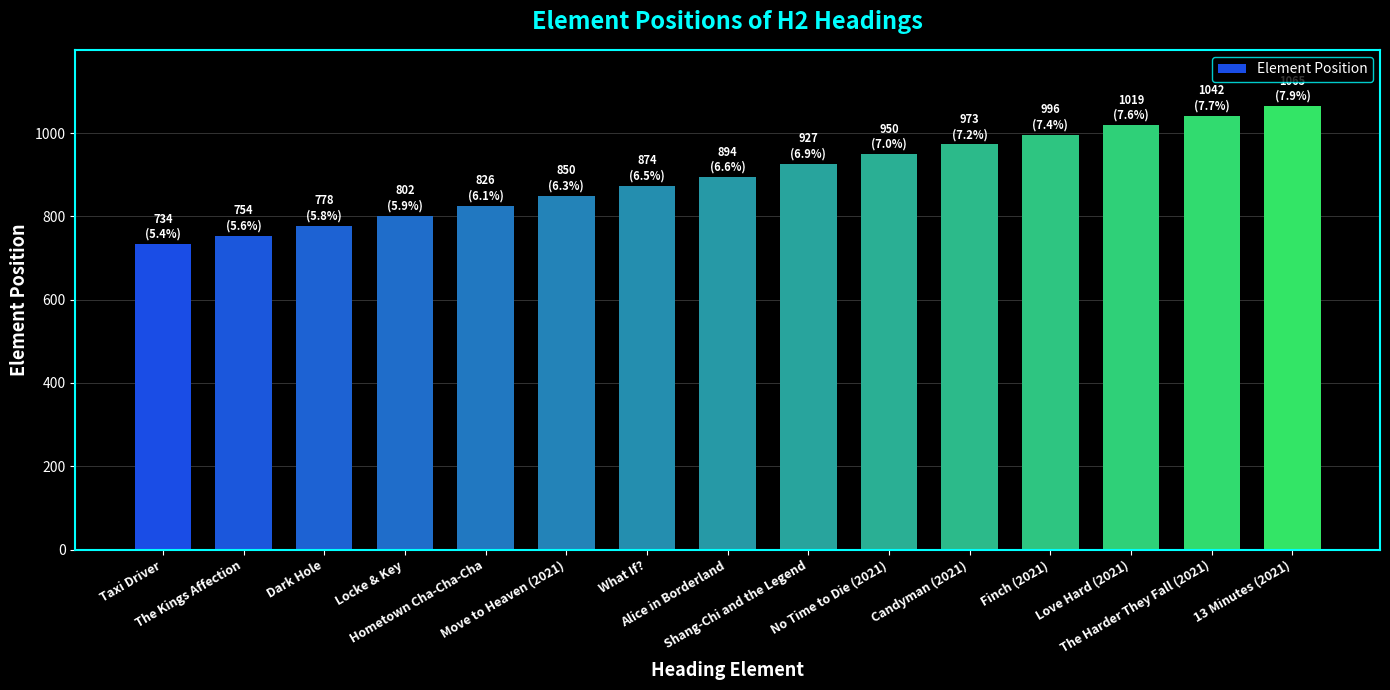

What is the difference between the second highest and second lowest values?

288